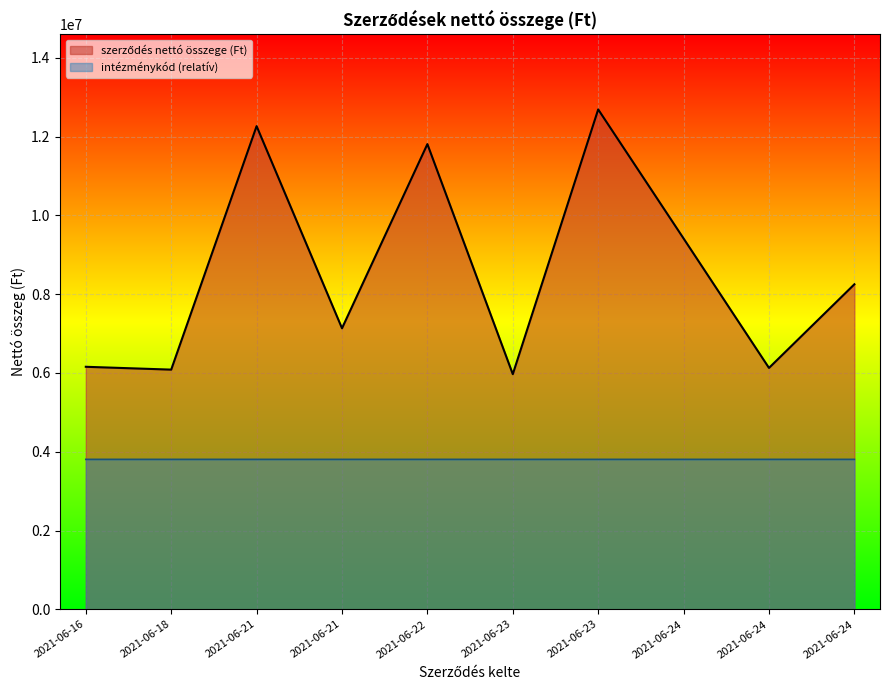

Approximately how many times larger is the value at 2021-06-23 compared to 2021-06-22?

1.1